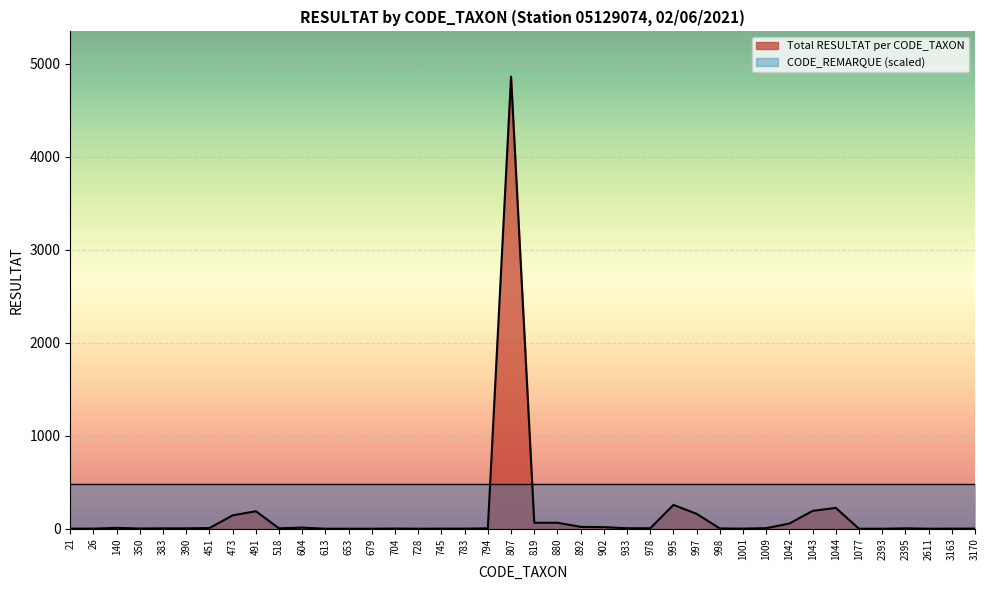

Reading left to right, list all the values displayed in this chart.

1	1	9	2	4	4	7	144	188	4	12	0	0	0	2	0	1	1	4	4864	64	64	20	17	5	5	256	160	3	1	6	56	192	224	0	0	4	0	1	1